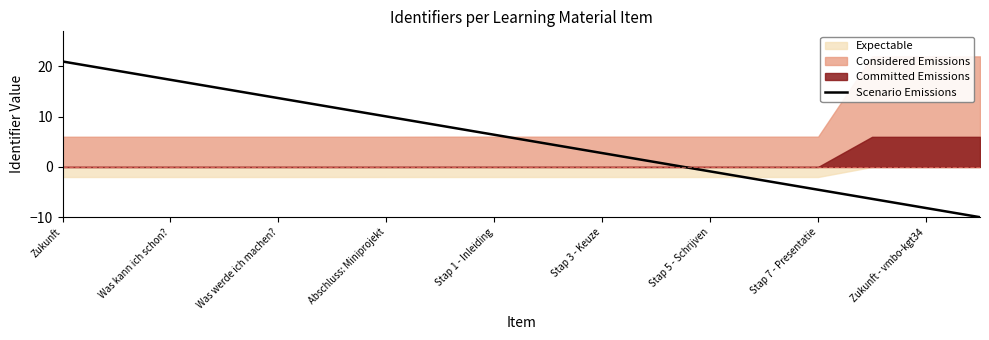

How many lines are shown in the chart?

1